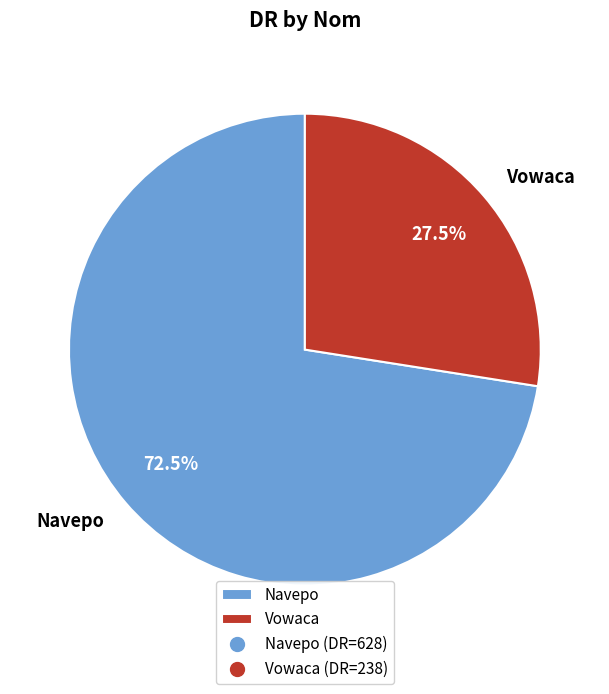

Combined, do Vowaca and Navepo account for over 50%?

Yes